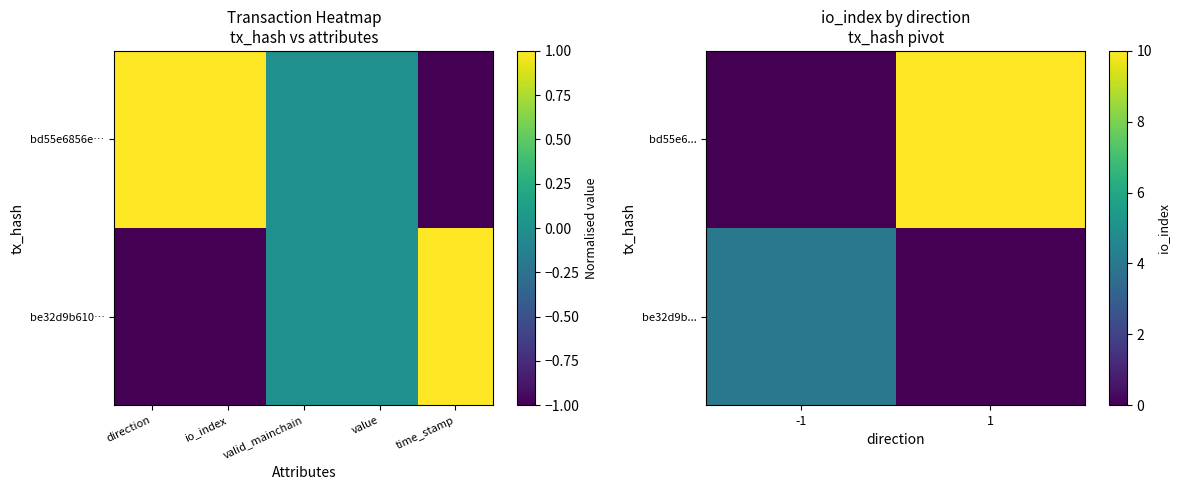

Count the number of data series in this chart.

2